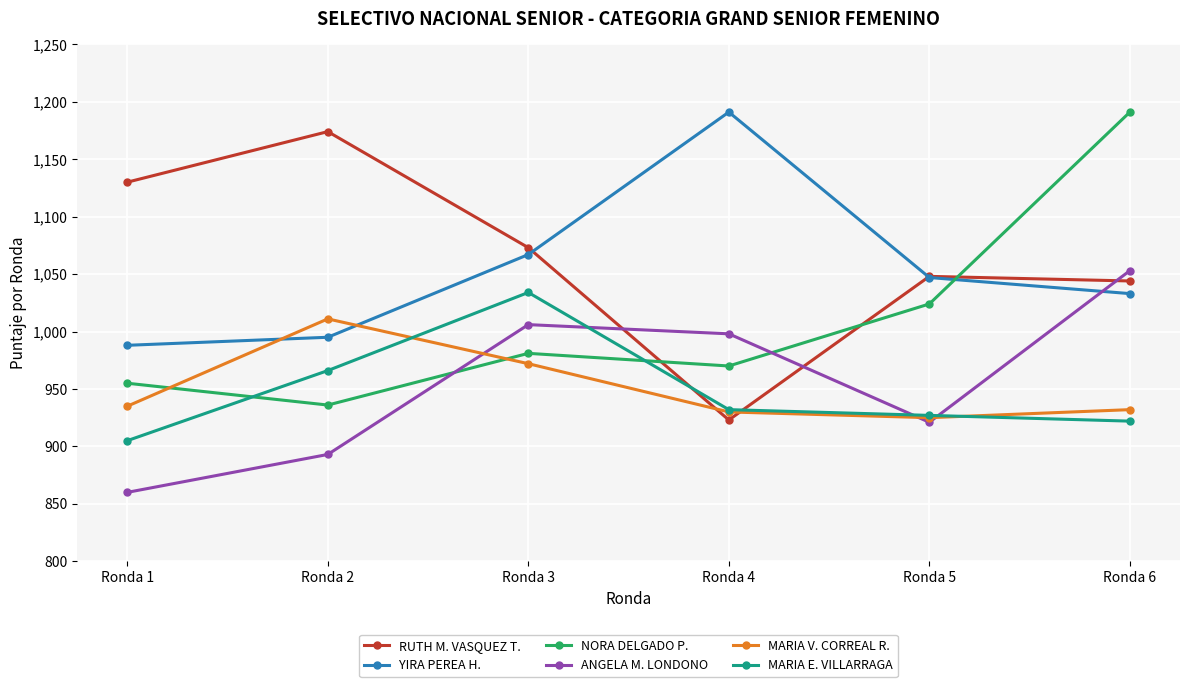

How many categories are shown in the chart?

6